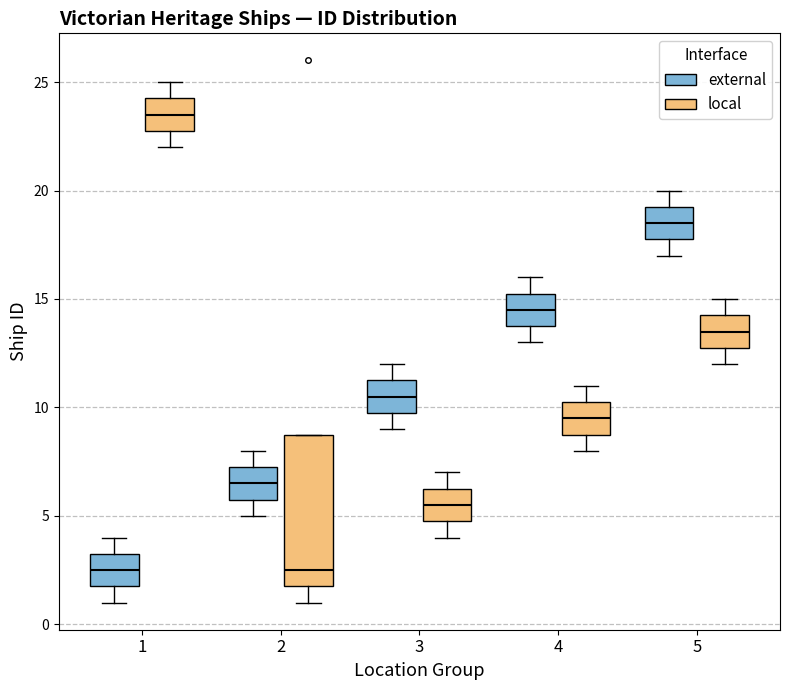

Which box is the tallest, from its lower edge to its upper edge?

2 (local)